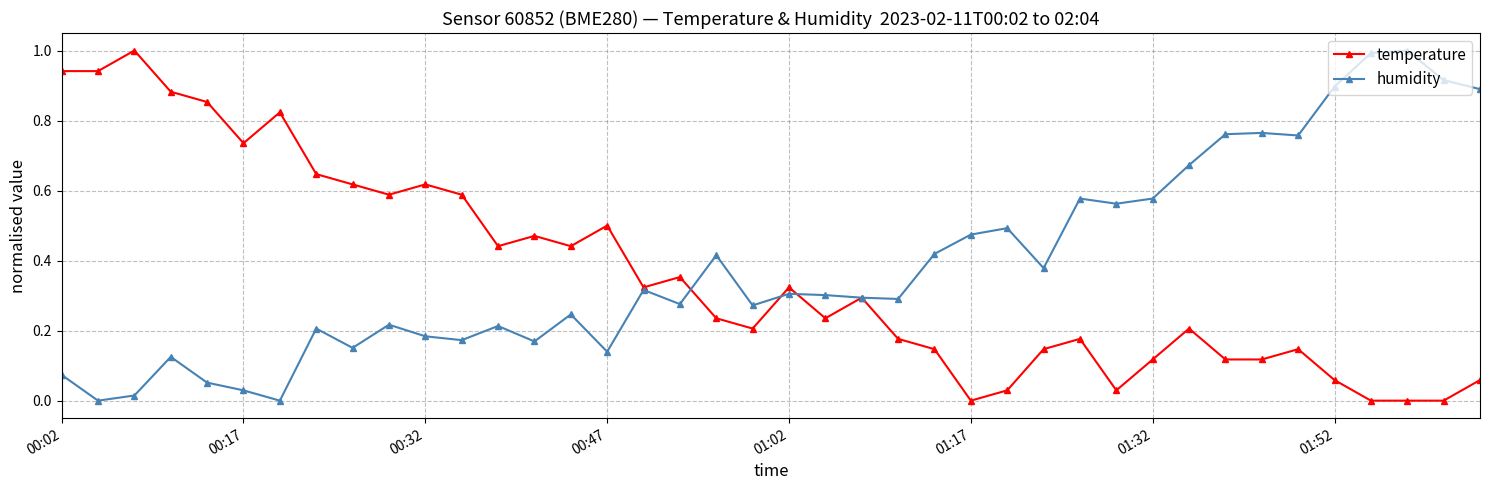

What is the highest value of the humidity series?

1.0